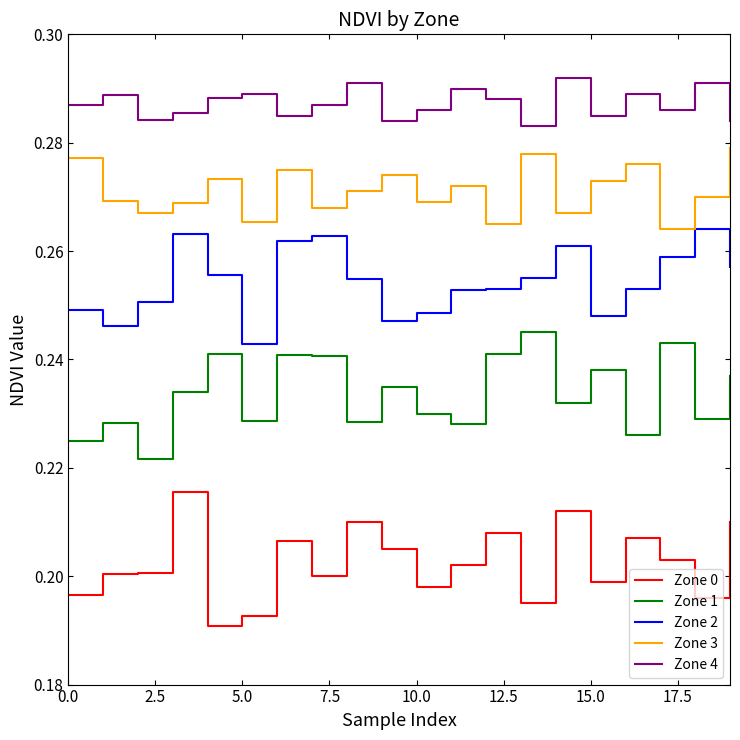

Rank the series by their maximum value, from highest to lowest.

Zone 4, Zone 3, Zone 2, Zone 1, Zone 0